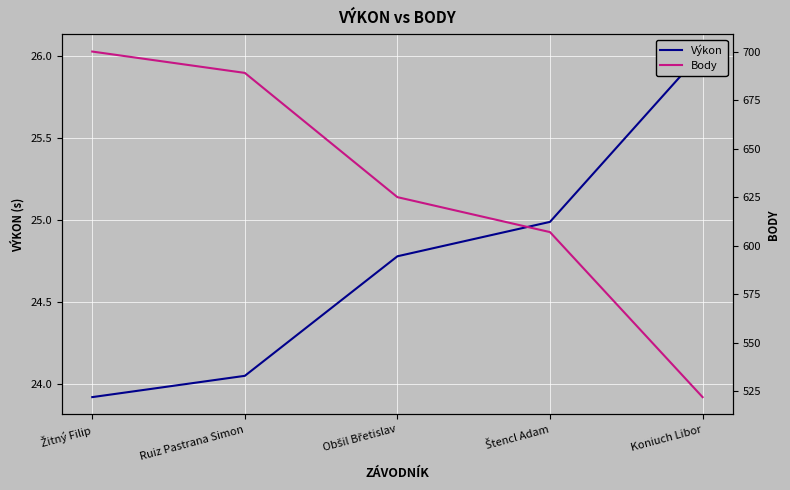

How many categories are shown in the chart?

5